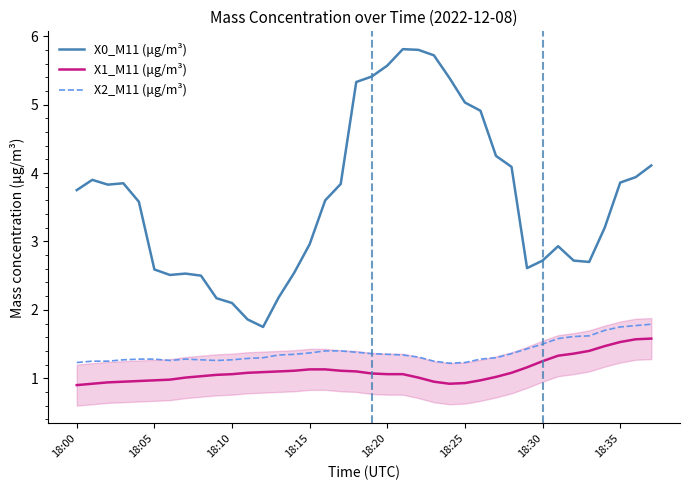

Which series has the widest spread of values?

X0_M11 (μg/m³)